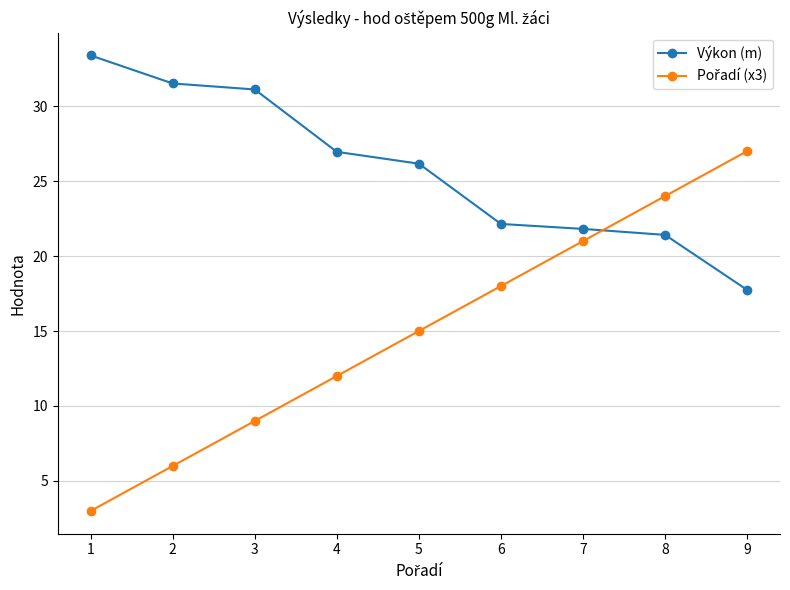

What is the spread (max minus min) of values at 2?

25.5